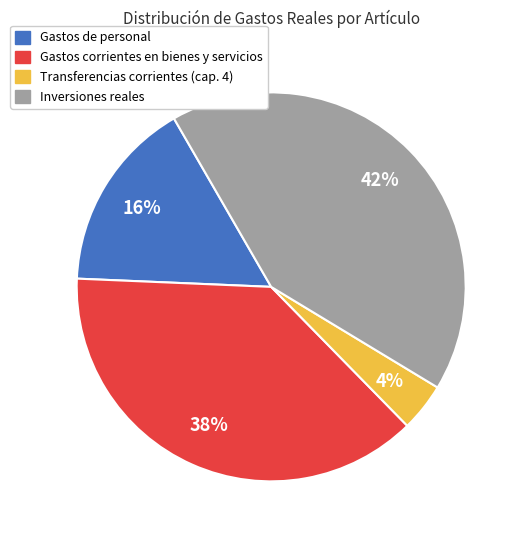

The Inversiones reales slice represents 42% of the pie. True or false?

True